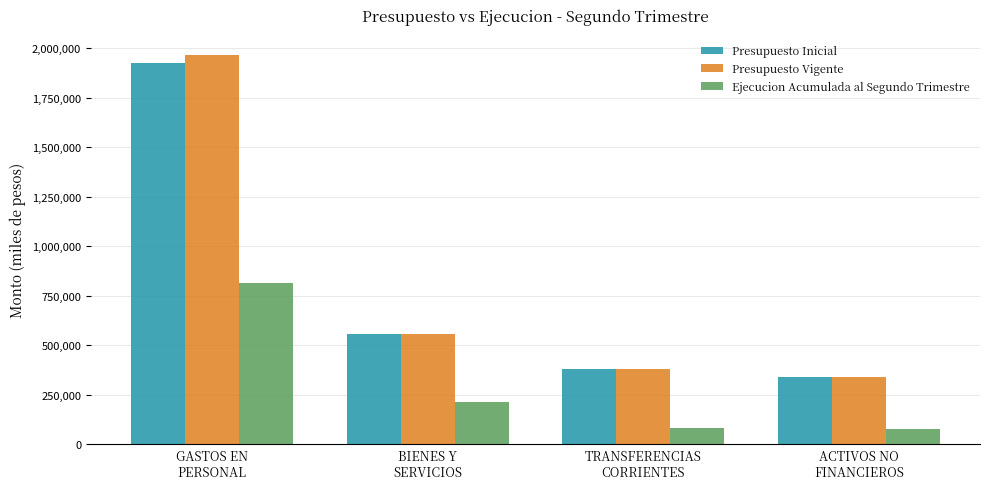

What is the greatest value displayed?

1968131